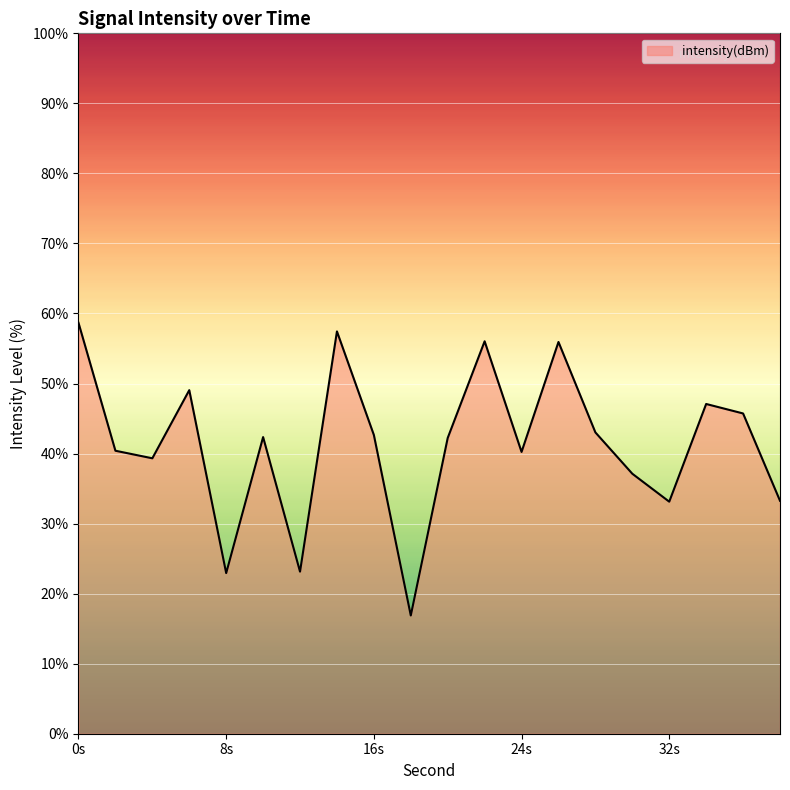

What is the difference between the maximum and minimum values?

41.8